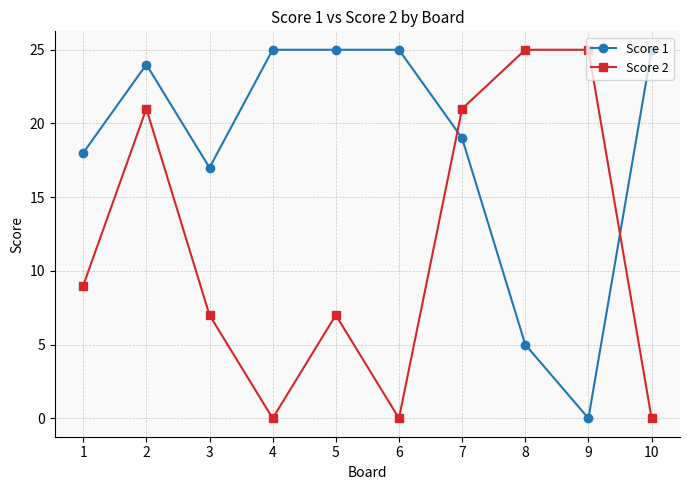

What is the average value of the Score 2 series?

12